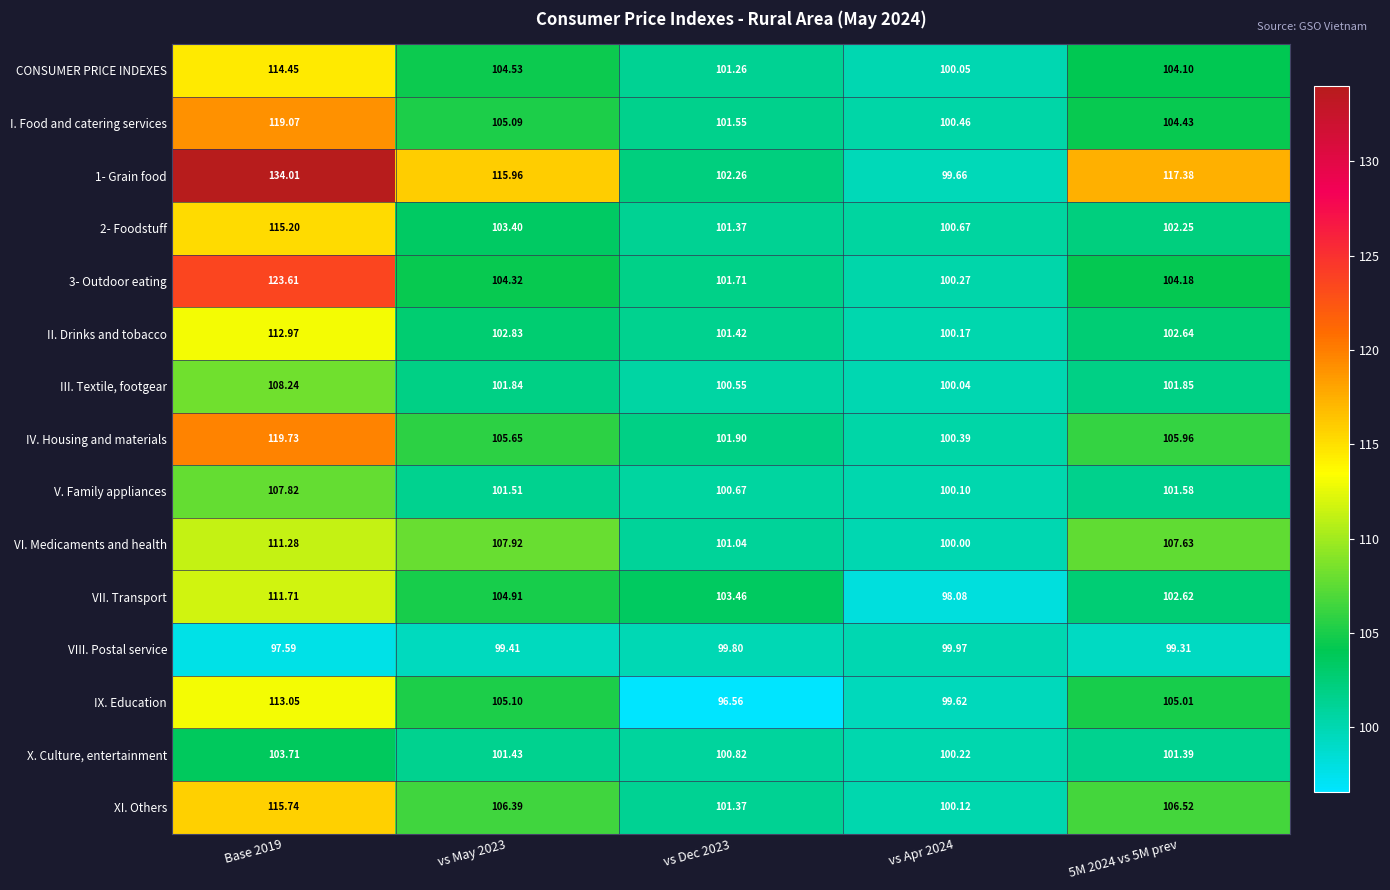

Is the value of 1- Grain food at vs May 2023 greater than the value of III. Textile, footgear at vs Dec 2023?

Yes